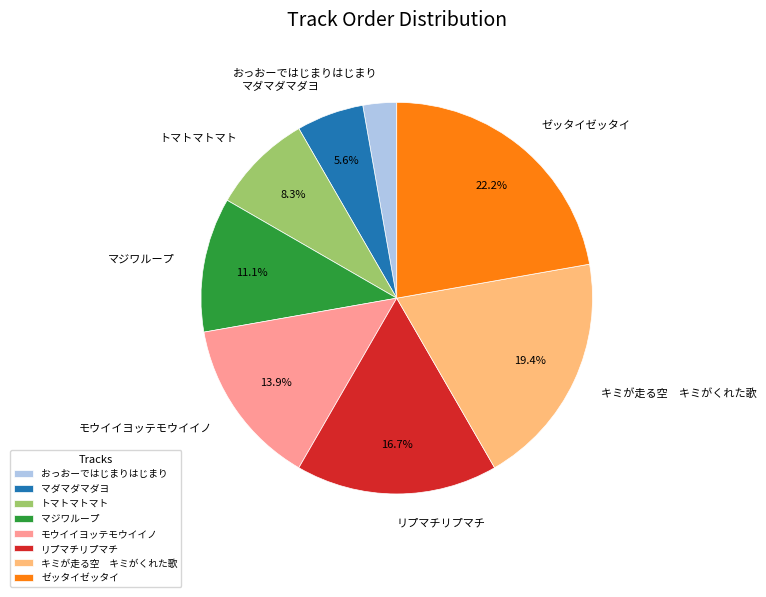

How many segments does this pie chart have?

8